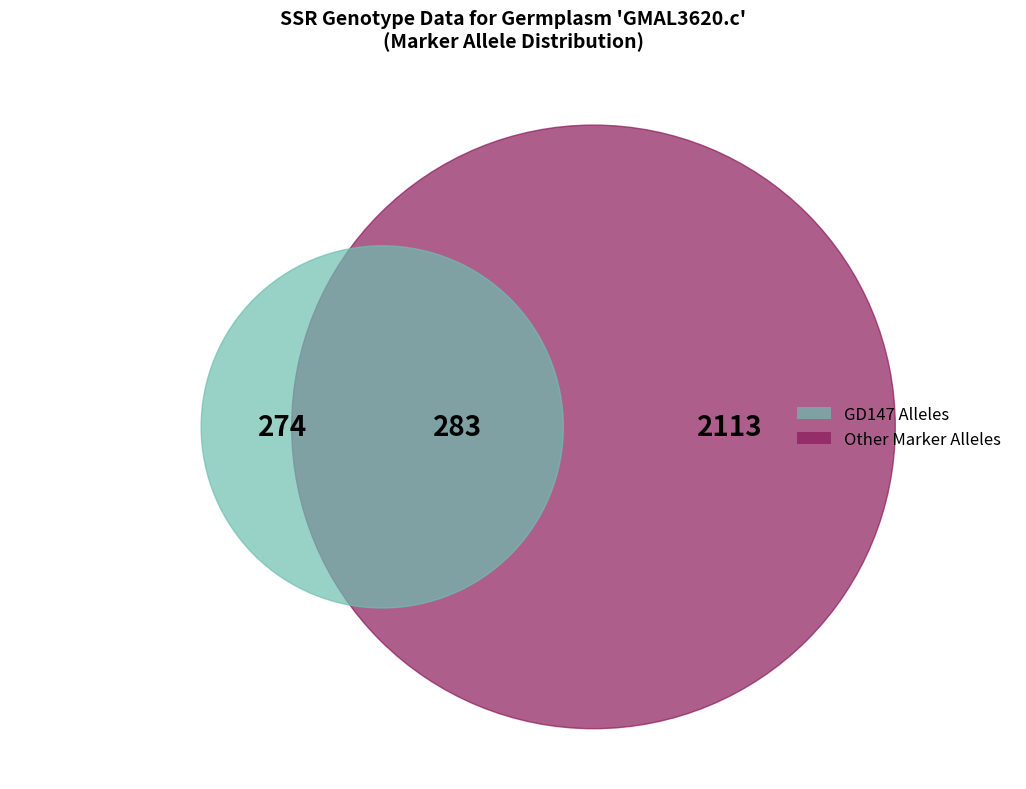

Is GD147_131 the majority of the pie?

No